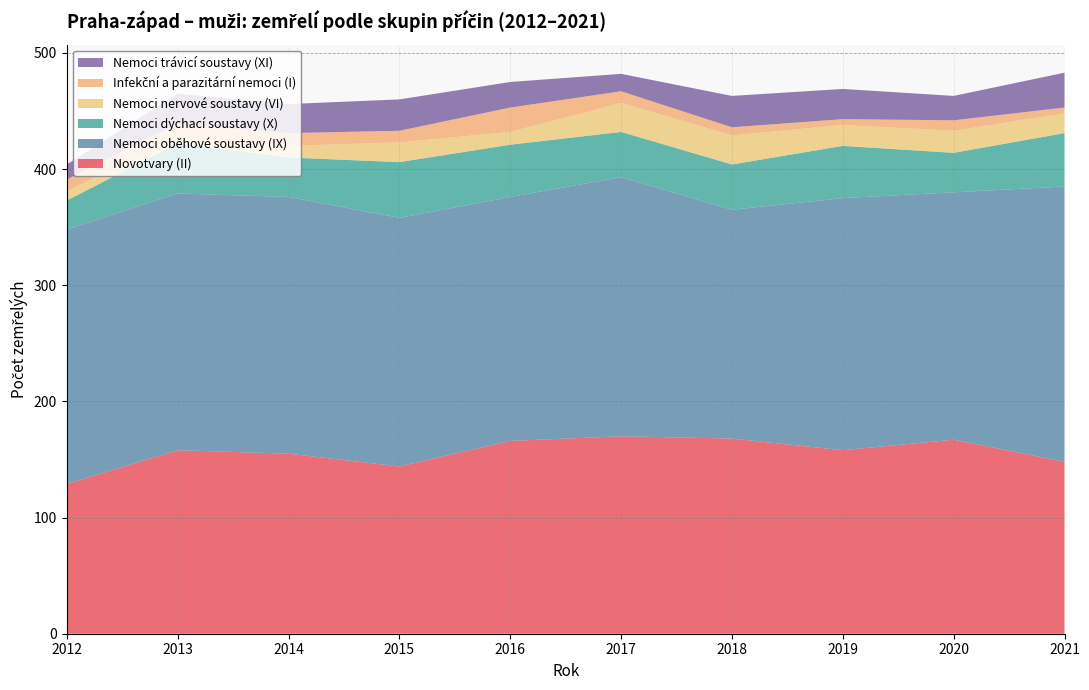

Reading left to right, list all the values displayed in this chart.

Novotvary (II): 2012=129	2013=158	2014=155	2015=144	2016=166	2017=170	2018=168	2019=158	2020=167	2021=148
Nemoci oběhové soustavy (IX): 2012=219	2013=221	2014=221	2015=214	2016=210	2017=223	2018=197	2019=217	2020=213	2021=237
Nemoci dýchací soustavy (X): 2012=25	2013=43	2014=34	2015=48	2016=45	2017=39	2018=39	2019=45	2020=34	2021=46
Nemoci nervové soustavy (VI): 2012=8	2013=6	2014=10	2015=17	2016=11	2017=25	2018=25	2019=18	2020=19	2021=17
Infekční a parazitární nemoci (I): 2012=10	2013=11	2014=11	2015=10	2016=21	2017=10	2018=7	2019=5	2020=9	2021=5
Nemoci trávicí soustavy (XI): 2012=13	2013=26	2014=25	2015=27	2016=22	2017=15	2018=27	2019=26	2020=21	2021=30